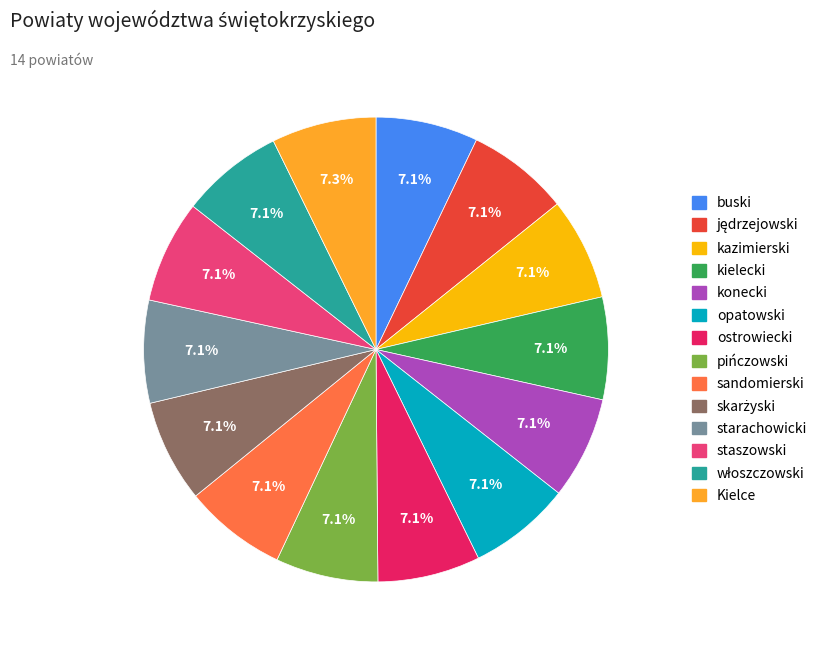

What percentage is the konecki slice, to the nearest percent?

7%